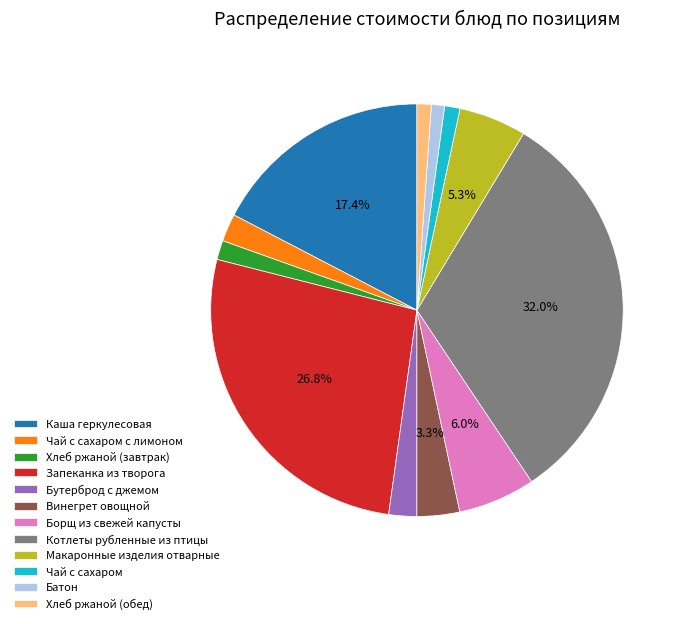

How many segments does this pie chart have?

12